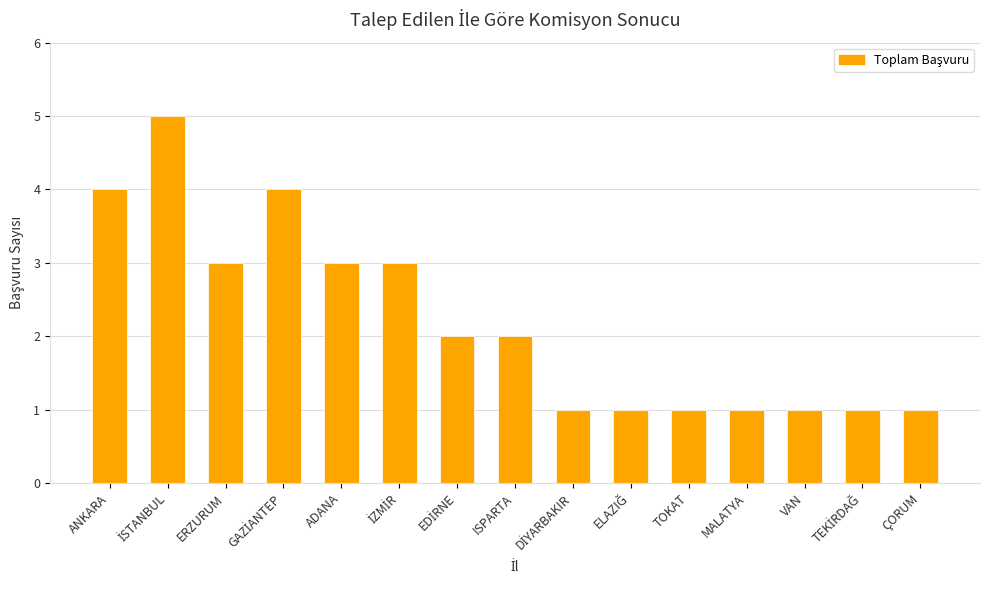

What is the difference between the maximum and minimum values?

4